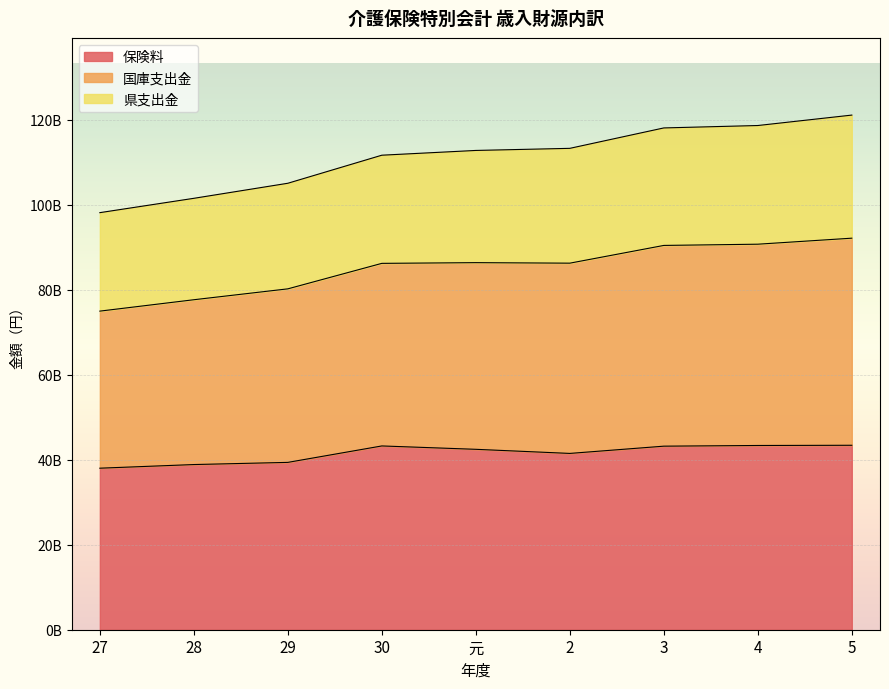

What is the difference between the highest and lowest values at 2?

71792233719